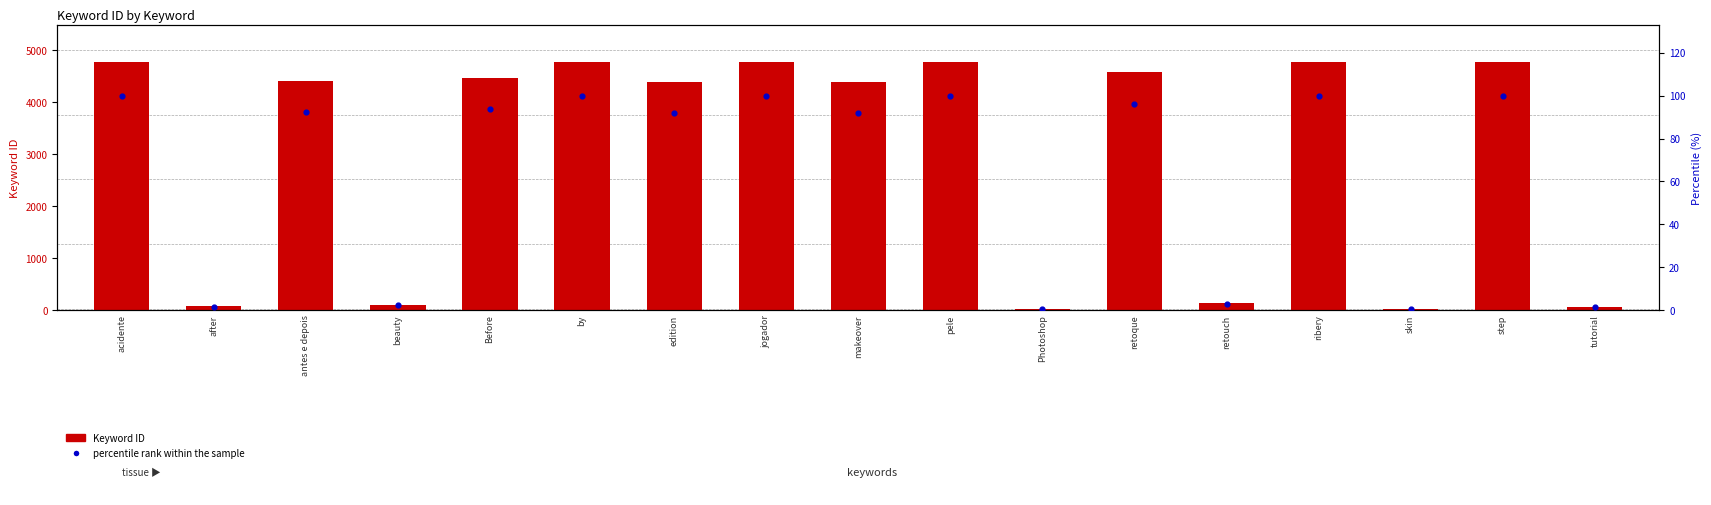

What are all the series names shown in the legend?

Keyword ID, percentile rank within the sample